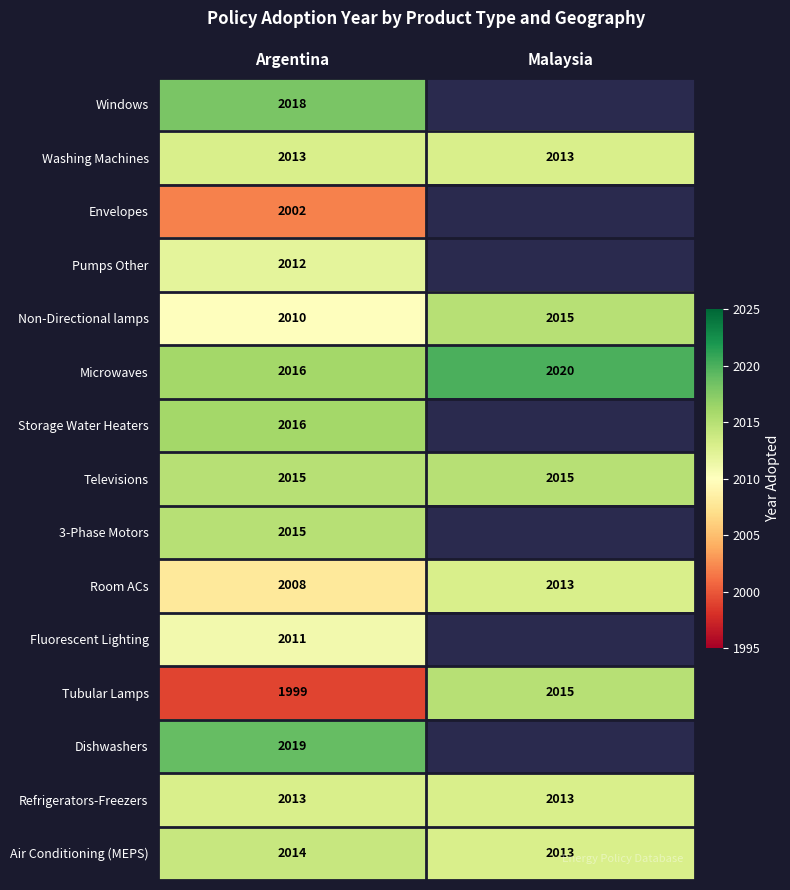

How many values in the Non-Directional lamps series are below 2015?

1